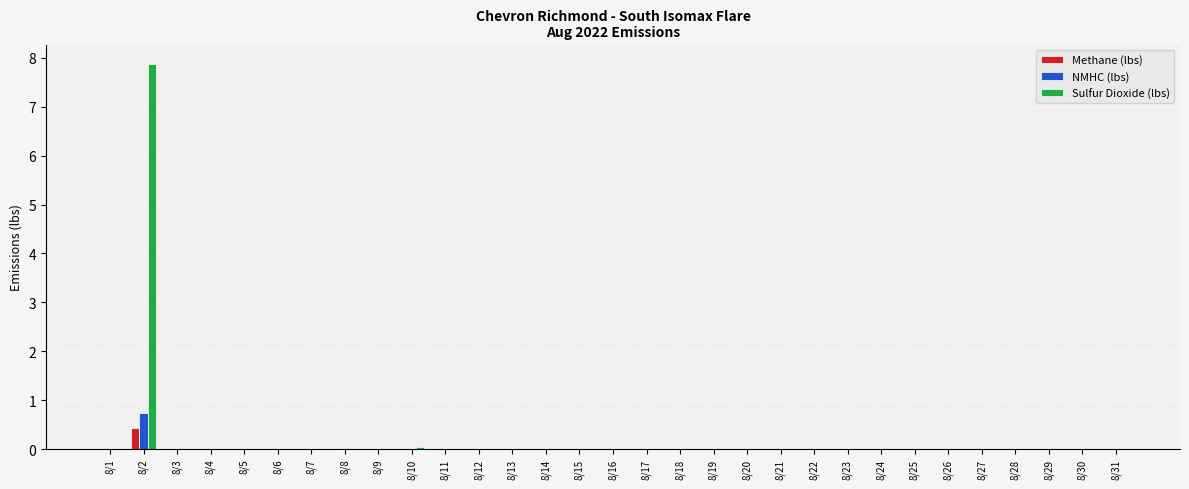

What is the highest value of the Sulfur Dioxide (lbs) series?

7.9